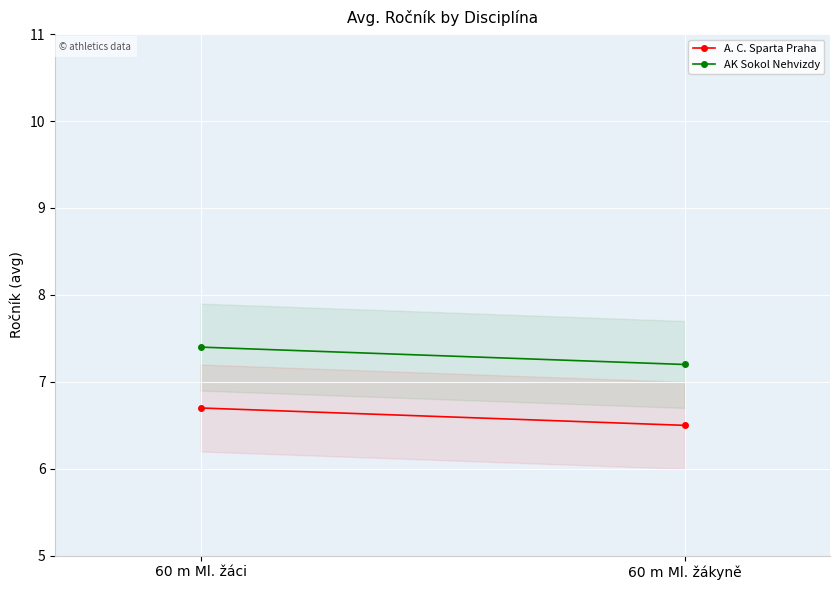

What is the difference between the maximum and minimum values in the AK Sokol Nehvizdy series?

0.2